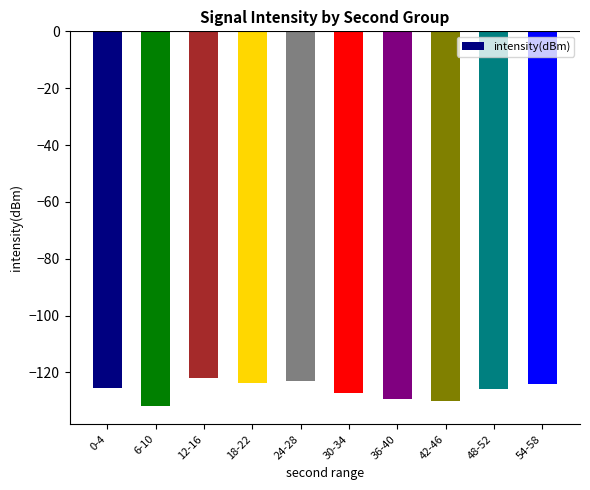

The chart shows a value of -67.5 at 6-10. True or false?

False